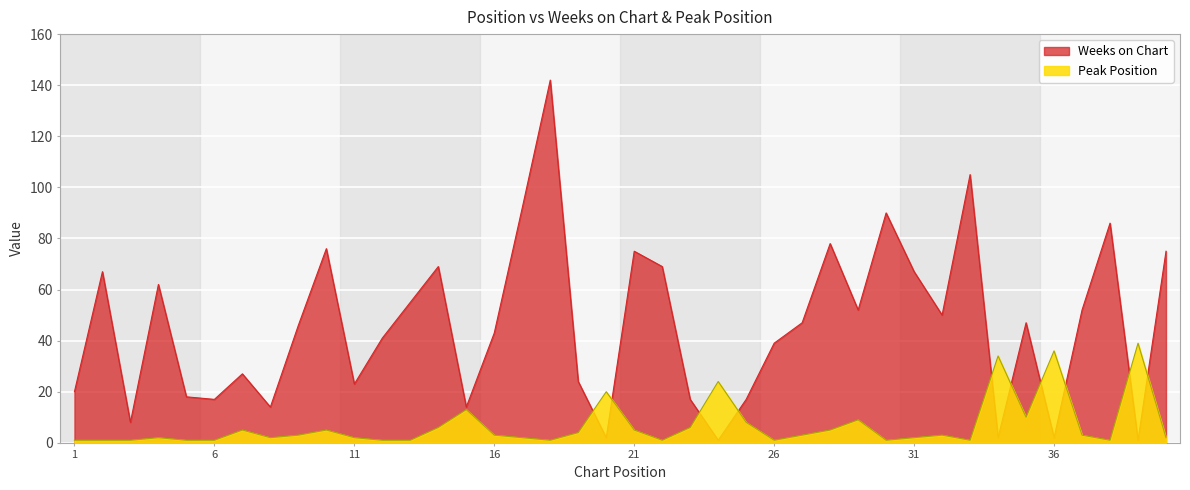

Is it true that Peak Position equals 39 at 39?

True